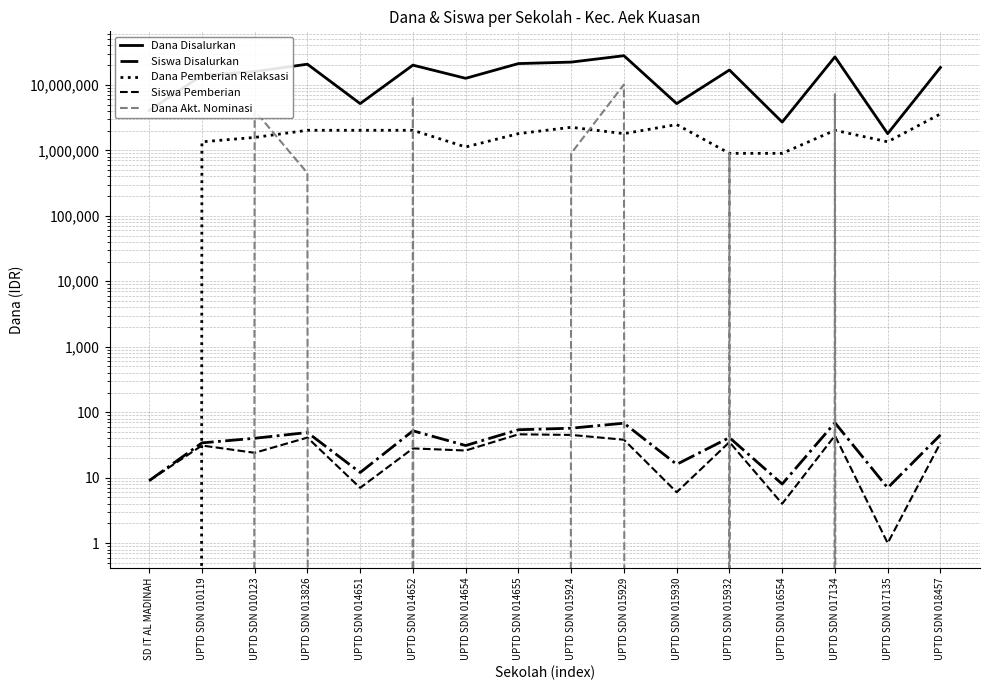

What is the difference between the maximum and minimum values in the Siswa Disalurkan series?

62